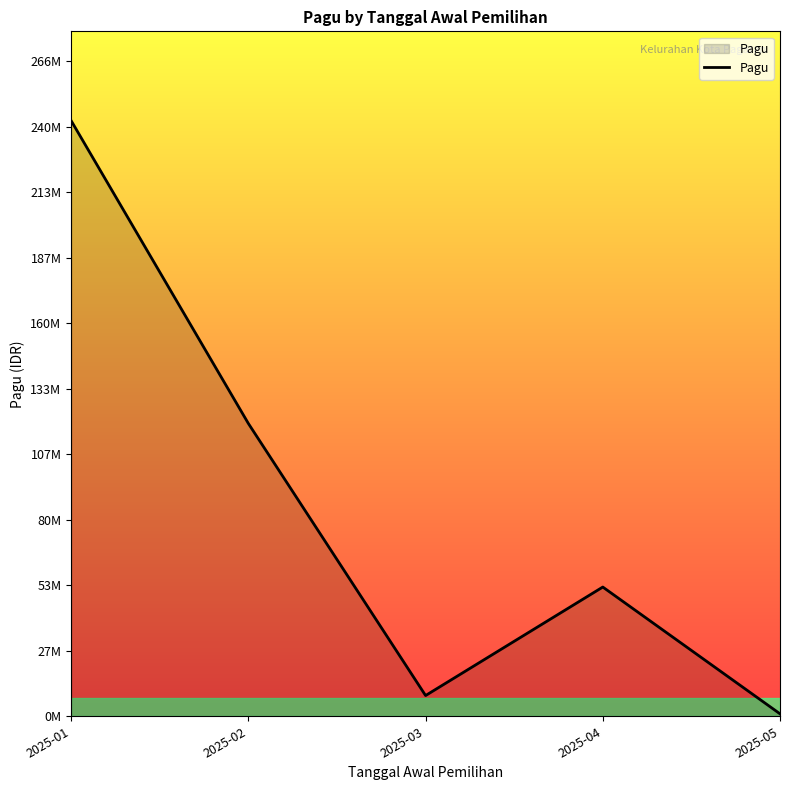

Rank the categories by value from highest to lowest.

2025-01, 2025-02, 2025-04, 2025-03, 2025-05